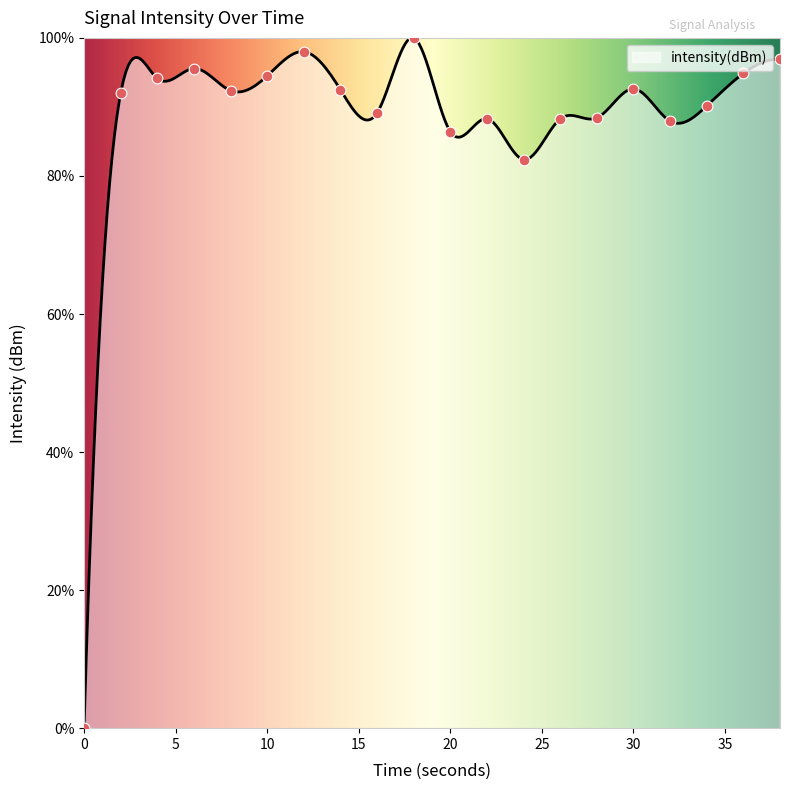

What is the change in value from 4 to 34?

-4.0